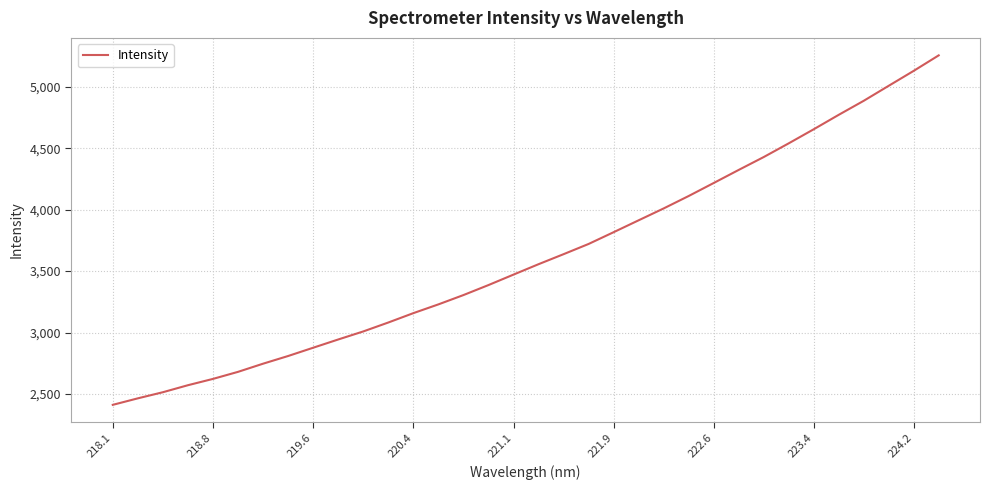

What is the greatest value displayed?

5254.7